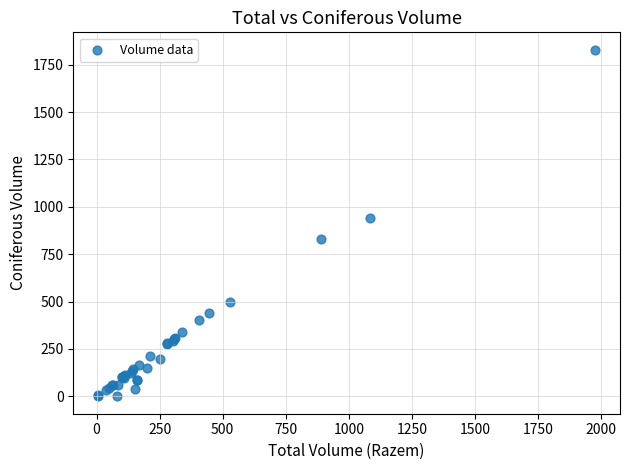

What Y value in the scatter plot is closest to 914?

942